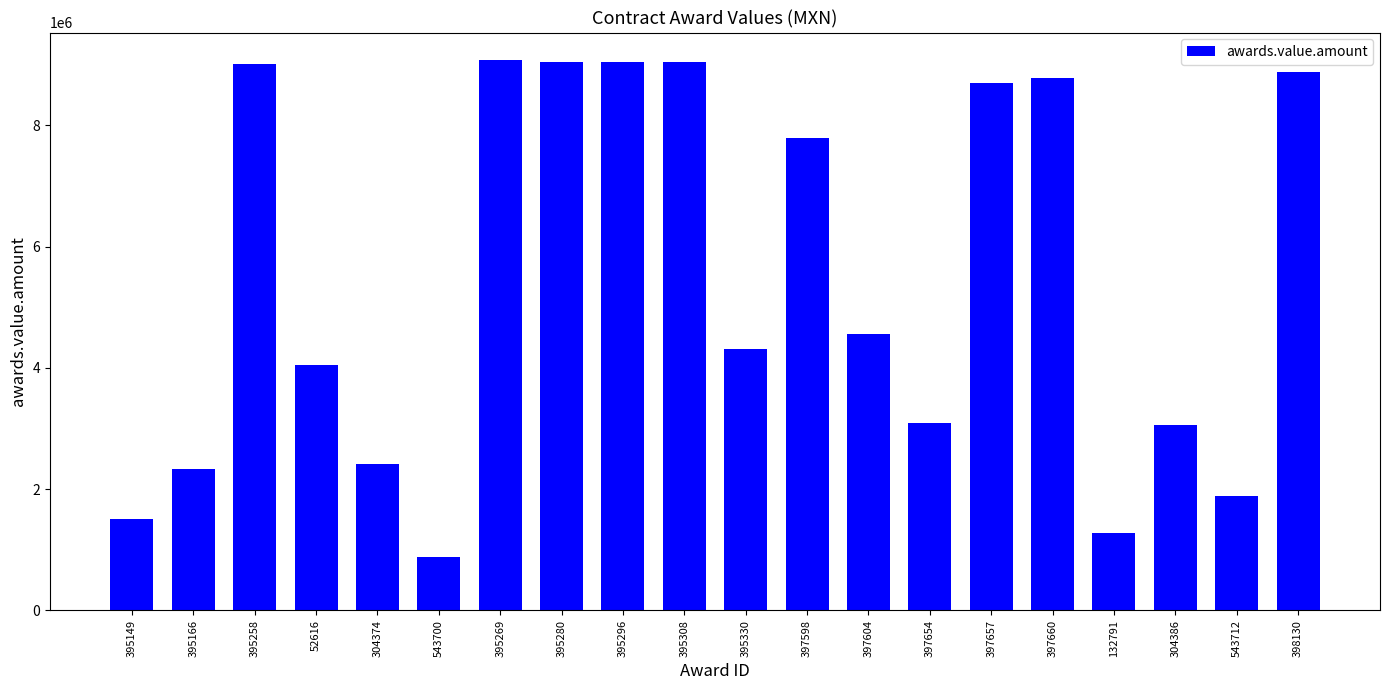

What is the difference between the values at 395149 and 304374?

904704.3